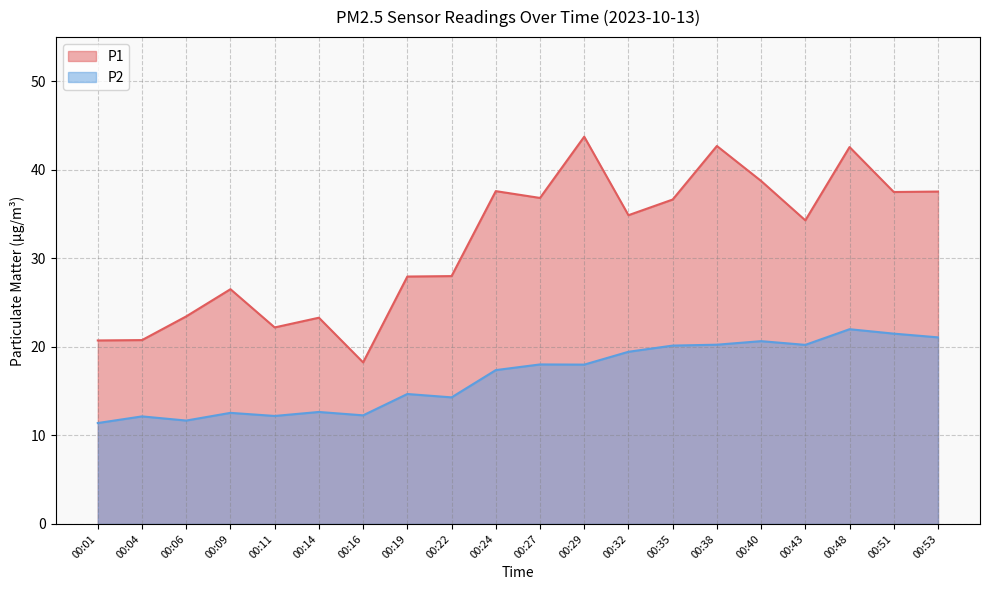

Reading left to right, list all the values displayed in this chart.

P1: 00:01=20.7	00:04=20.8	00:06=23.4	00:09=26.5	00:11=22.2	00:14=23.3	00:16=18.2	00:19=27.9	00:22=28.0	00:24=37.6	00:27=36.8	00:29=43.8	00:32=34.9	00:35=36.6	00:38=42.7	00:40=38.8	00:43=34.3	00:48=42.6	00:51=37.5	00:53=37.5
P2: 00:01=11.4	00:04=12.2	00:06=11.7	00:09=12.6	00:11=12.2	00:14=12.7	00:16=12.3	00:19=14.7	00:22=14.3	00:24=17.4	00:27=18.0	00:29=18.0	00:32=19.4	00:35=20.1	00:38=20.2	00:40=20.6	00:43=20.2	00:48=22.0	00:51=21.5	00:53=21.1